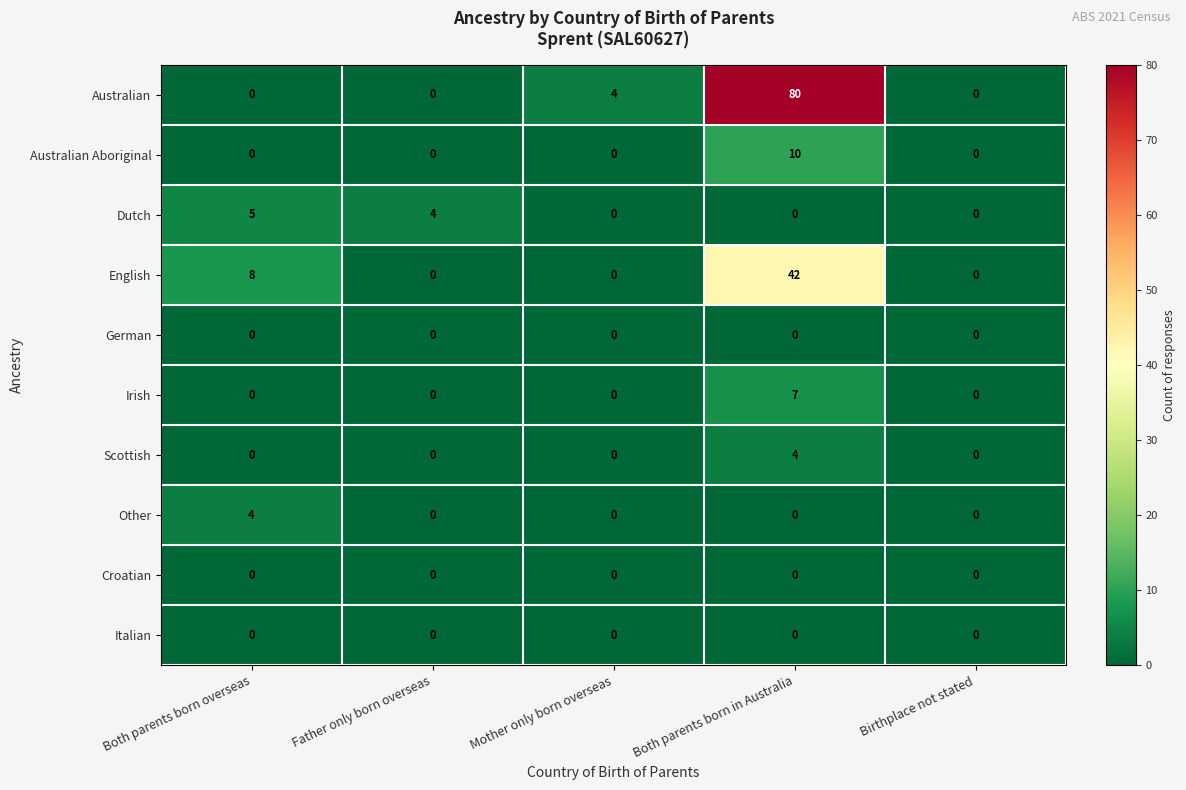

Which series has the largest range (max minus min)?

Australian